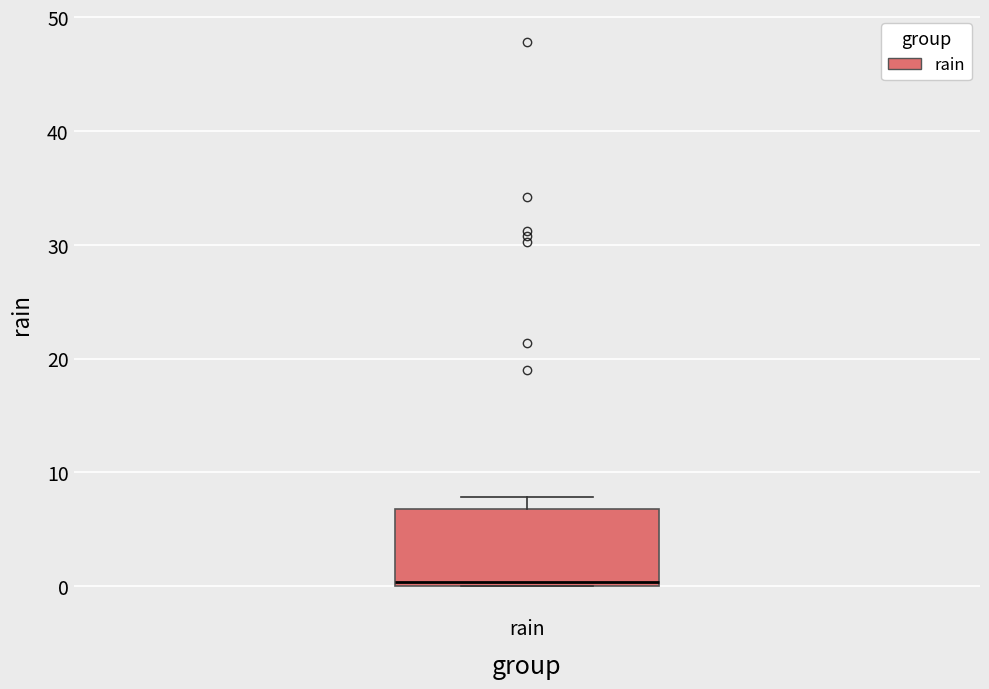

Where is the upper edge of the box for rain on the y-axis? The values are not printed on the chart, so give them approximately, as read against the axis.

7